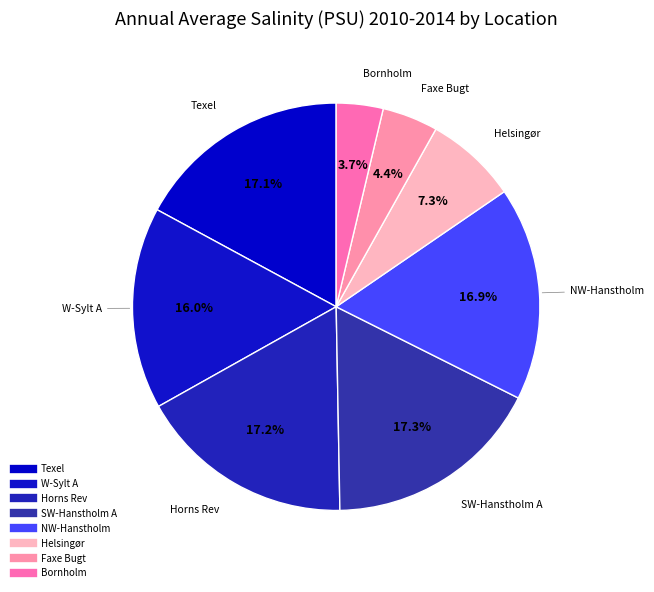

What is the total percentage of Horns Rev and W-Sylt A?

33.2%